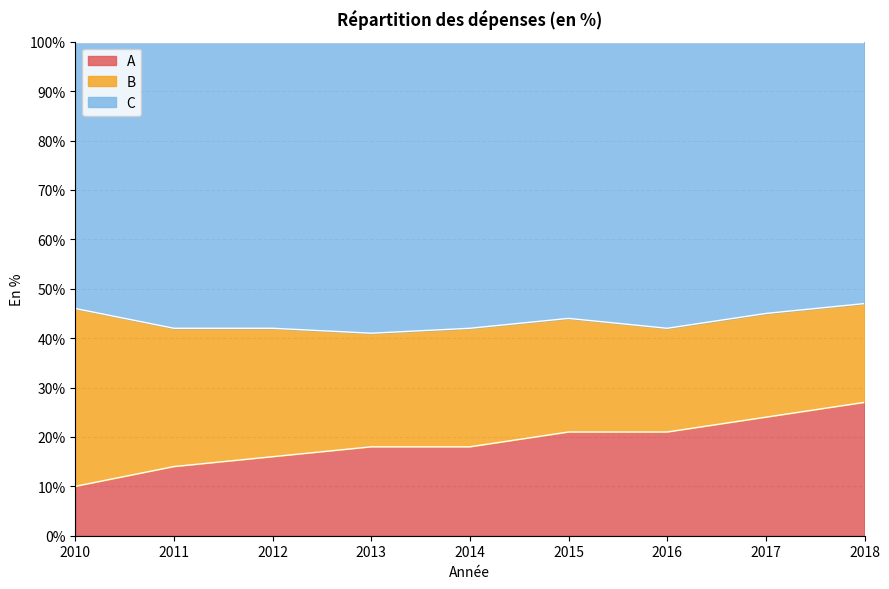

What are all the series names shown in the legend?

A, B, C